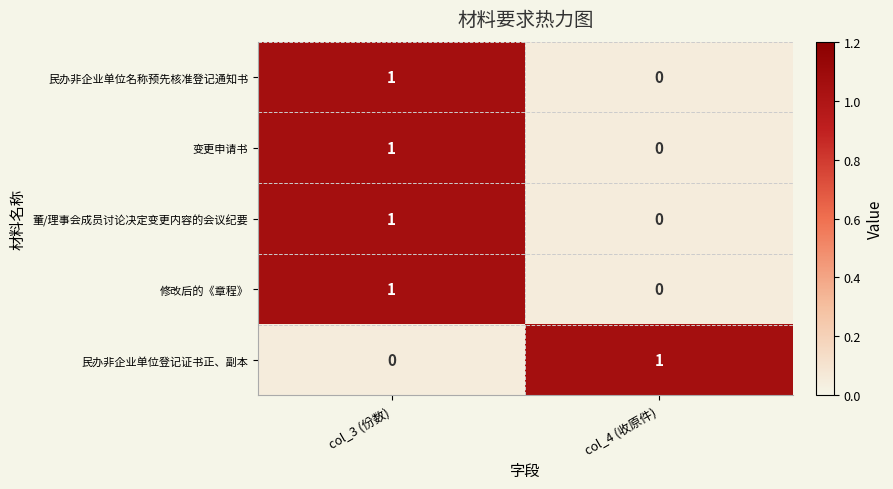

Count the number of categories in the chart.

2